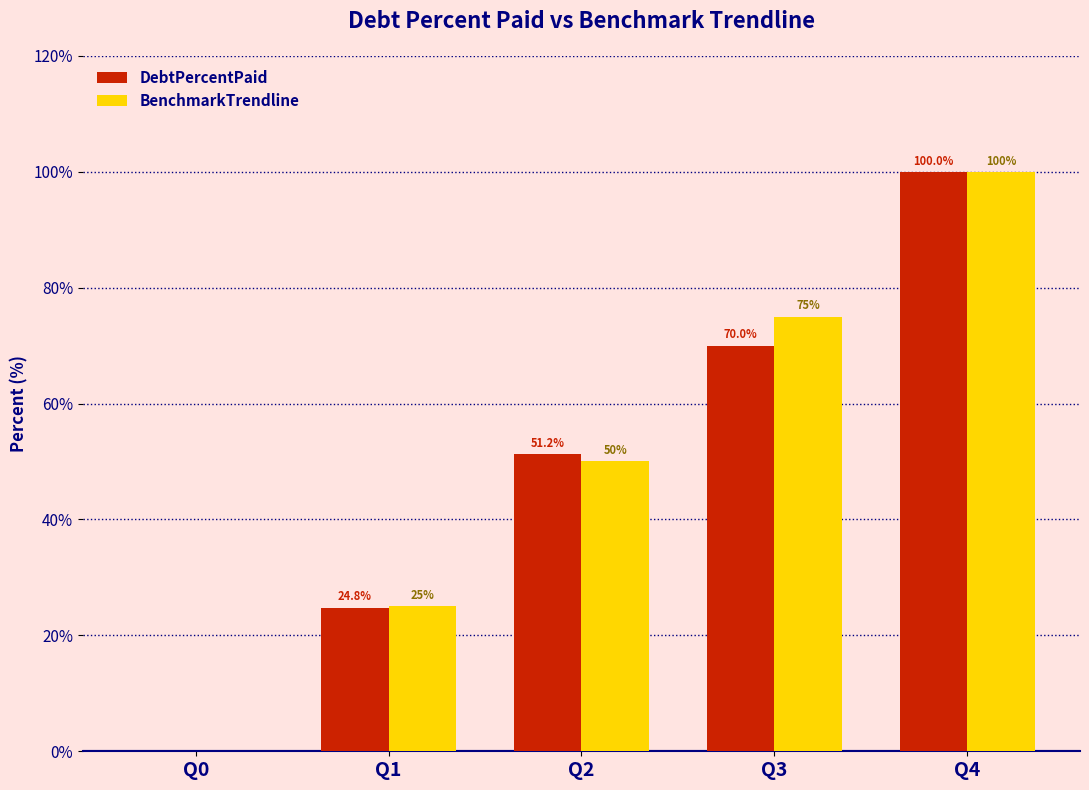

The value of BenchmarkTrendline at Q2 is 50.0. True or false?

True